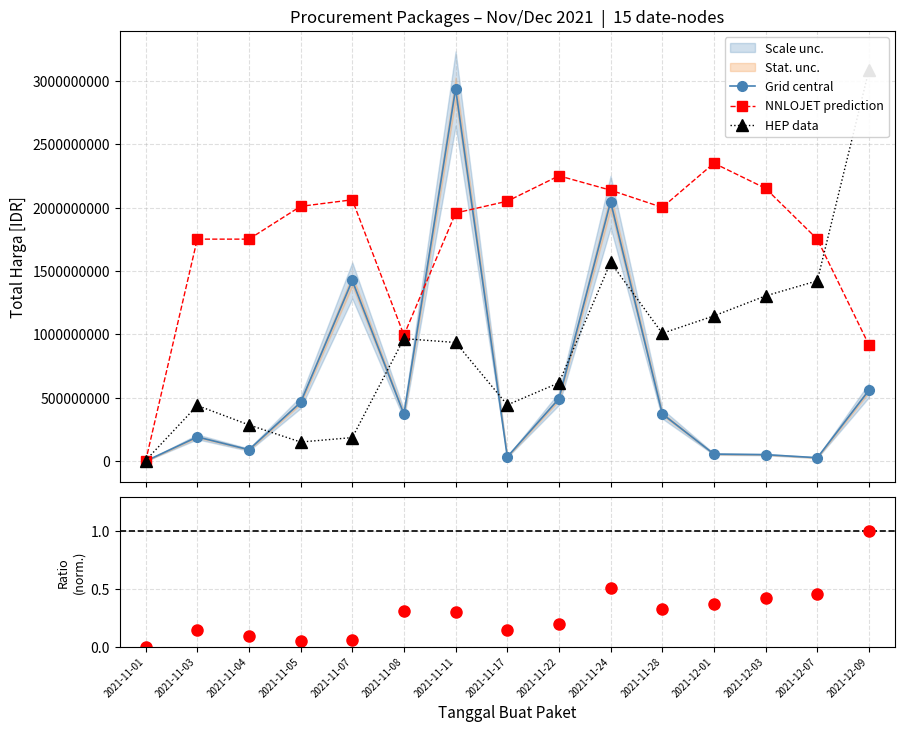

What is the difference between the highest and lowest values at 2021-12-03?

2152671083.7